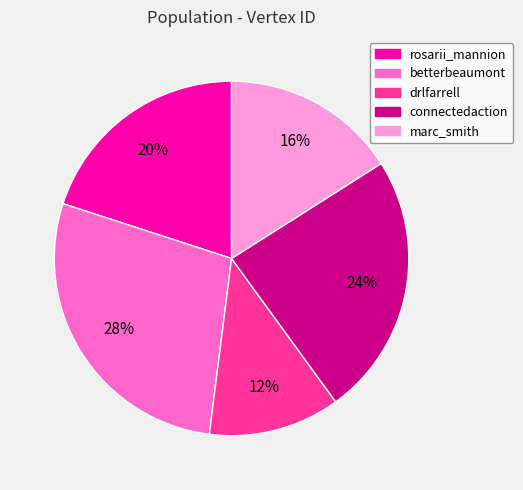

Which slice is the smallest?

drlfarrell